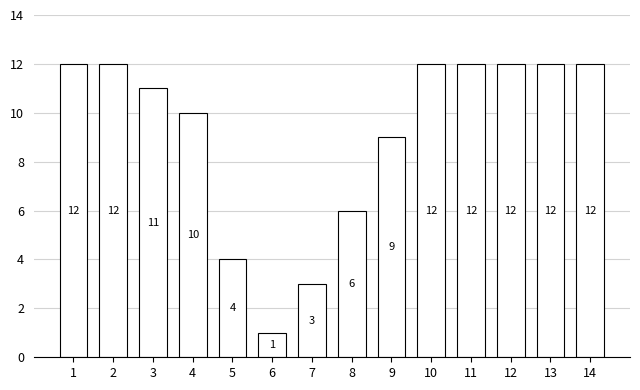

What is the value of the 12th bar from the left?

12